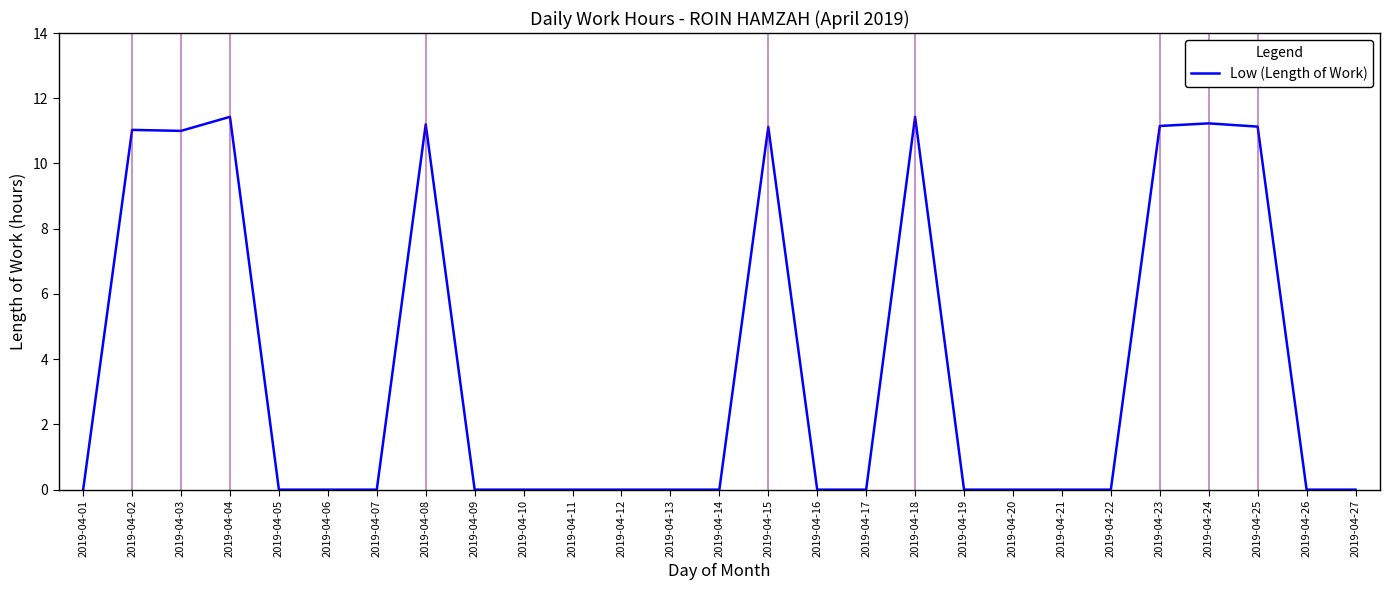

The chart shows a value of 11.2 at 2019-04-23. True or false?

True